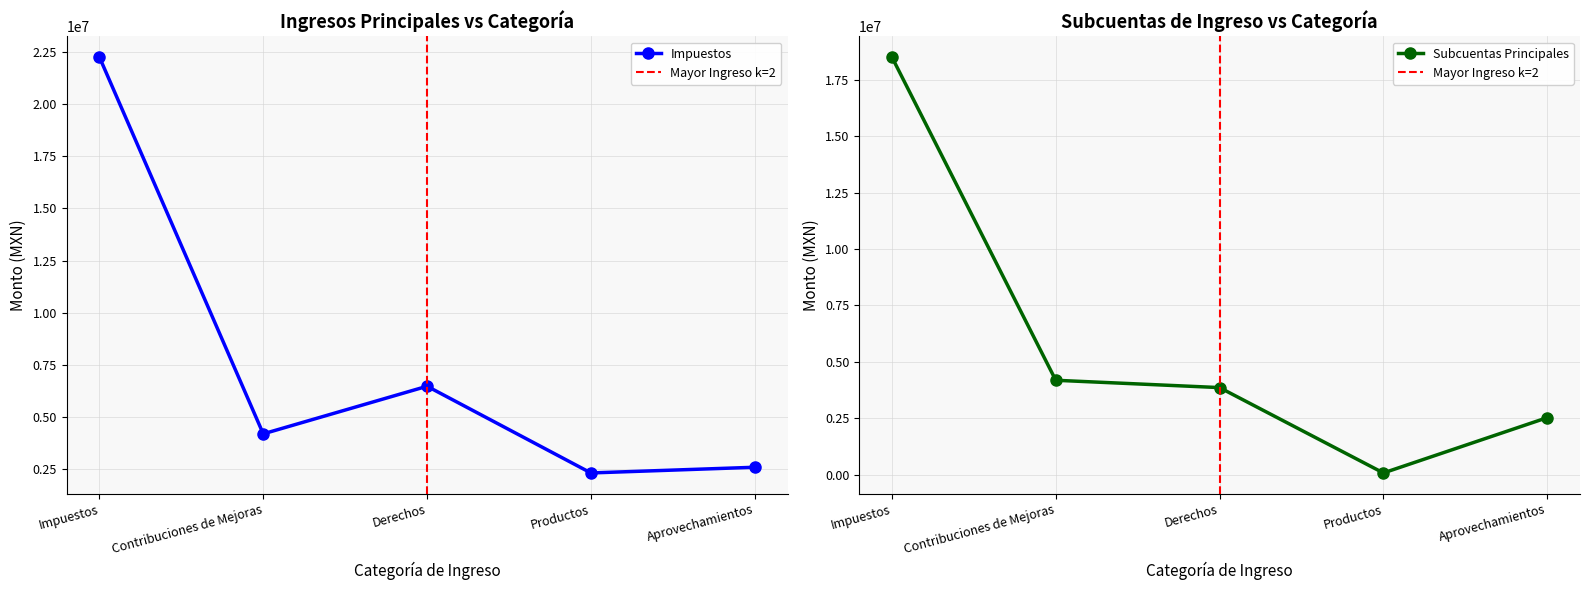

True or false: Subcuentas and Impuestos intersect in this chart.

False